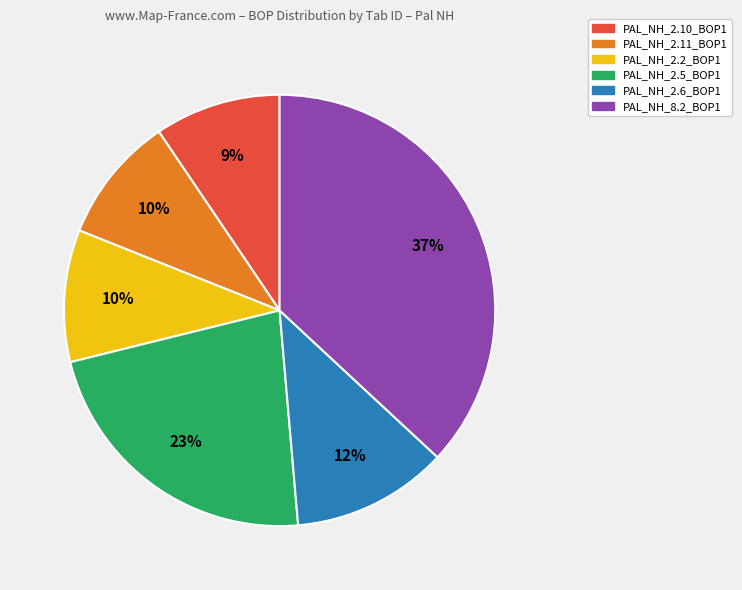

To the nearest percent, what is the average slice percentage?

17%